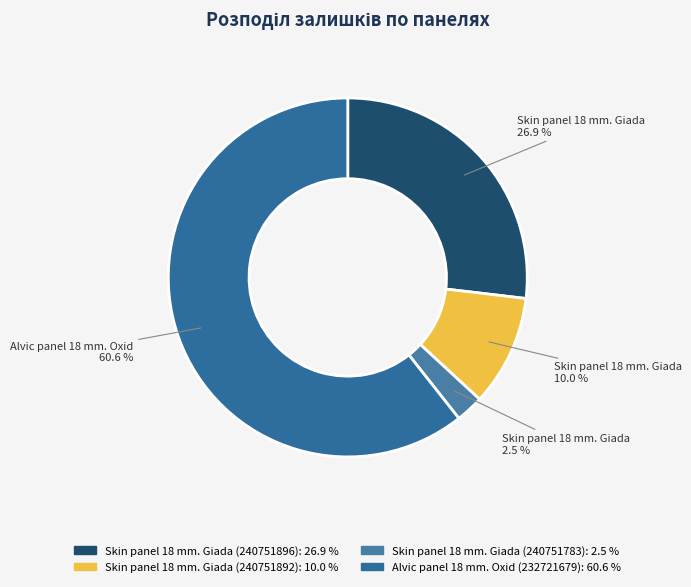

What is the largest slice in the pie chart?

Alvic panel 18 mm. Oxid (232721679)